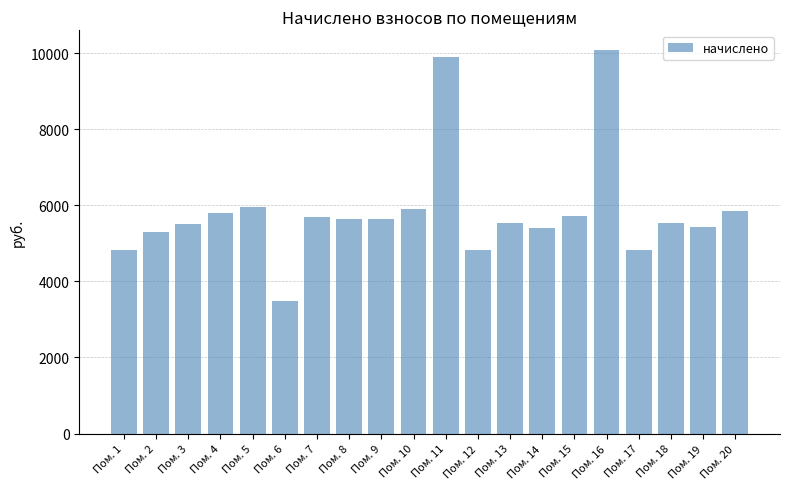

Approximately how many times larger is the value at Пом. 4 compared to Пом. 10?

1.0